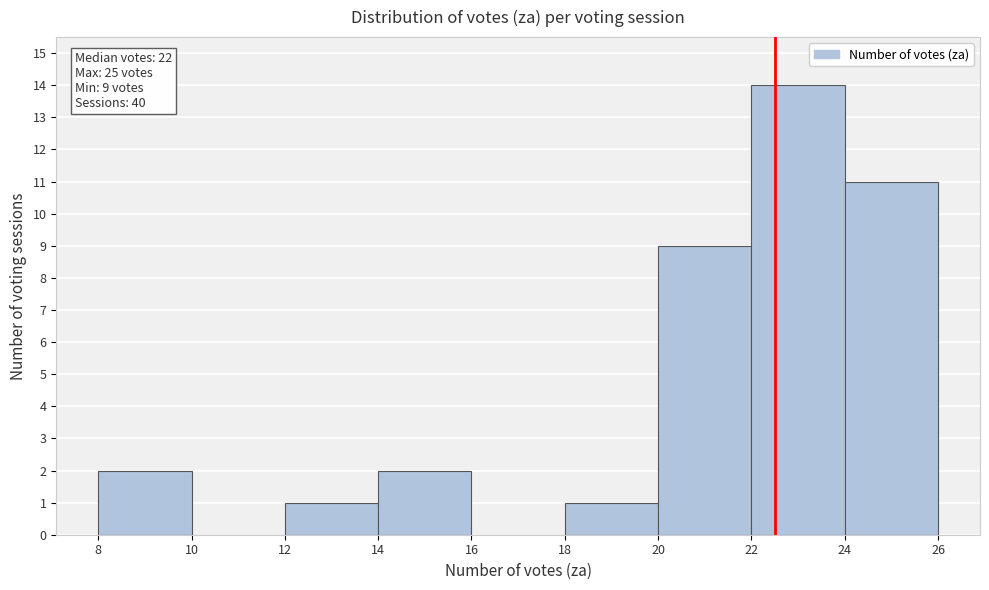

Over which range of the x-axis is the bar tallest?

22 to 24